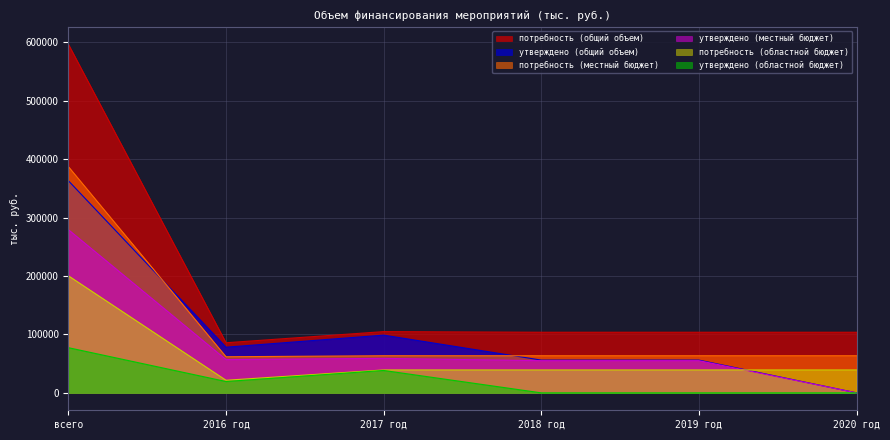

How many lines are shown in the chart?

6